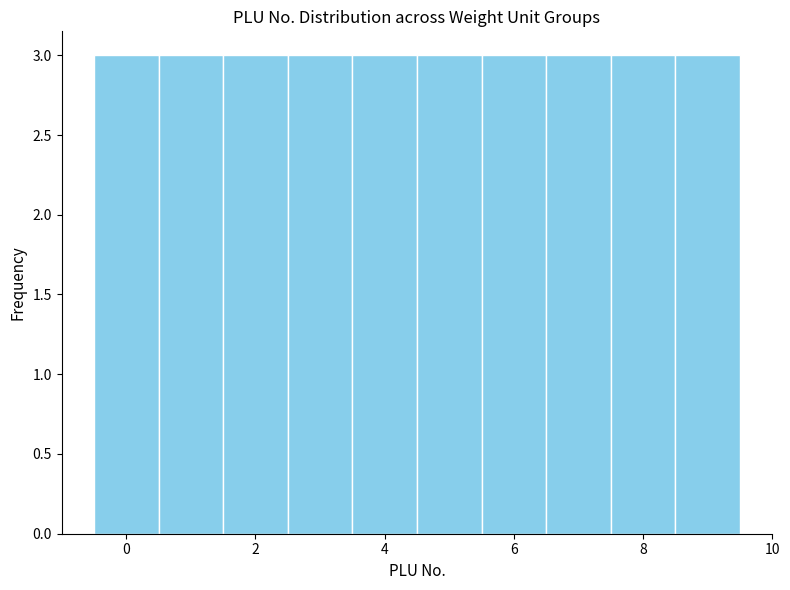

Reading left to right, transcribe this chart: for each bar, give the range it covers on the x-axis and its height. Neither the bar edges nor the heights are printed on the chart, so give them approximately, as read against the axes.

-0.5 to 0.5: 3
0.5 to 1.5: 3
1.5 to 2.5: 3
2.5 to 3.5: 3
3.5 to 4.5: 3
4.5 to 5.5: 3
5.5 to 6.5: 3
6.5 to 7.5: 3
7.5 to 8.5: 3
8.5 to 9.5: 3